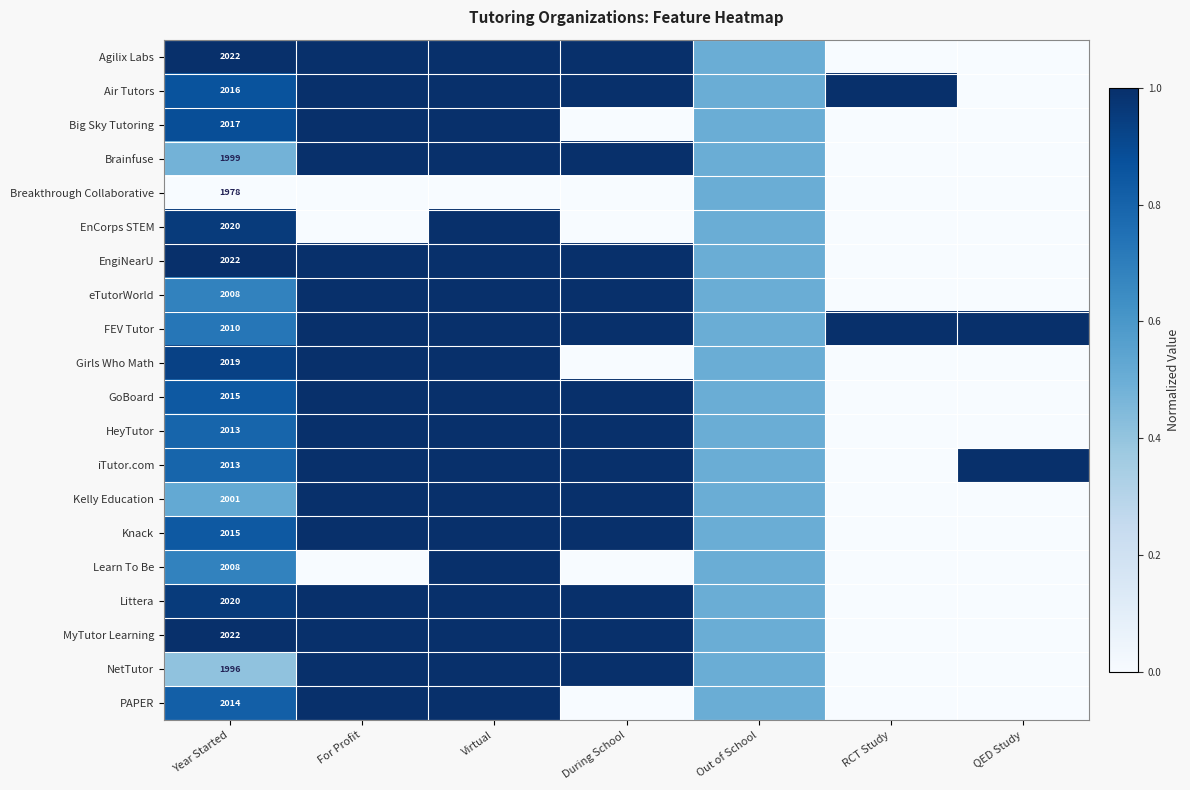

At which category is the sum across all series the highest?

Virtual